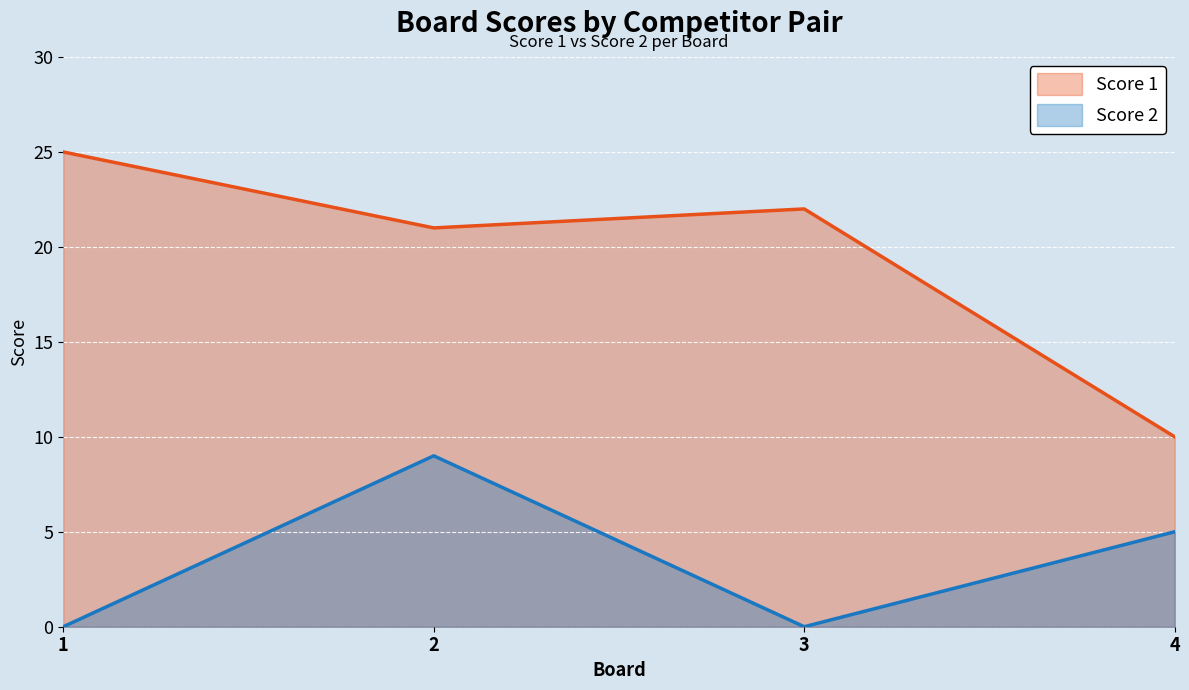

True or false: Score 2 has more than 2 points higher than both neighbors.

False